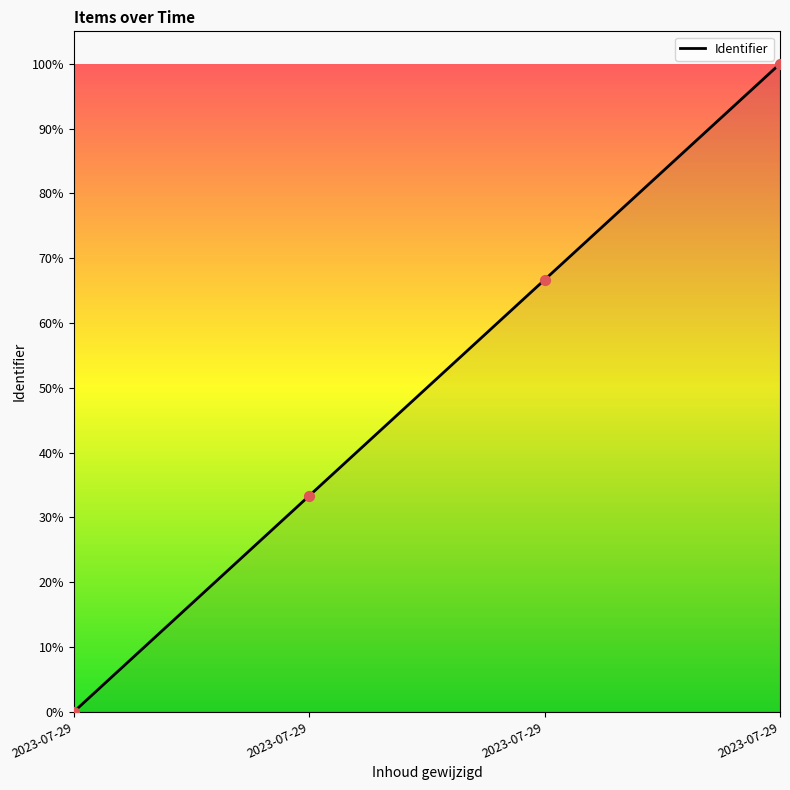

What is the change in value from 2023-07-29 to 2023-07-29?

+33.3